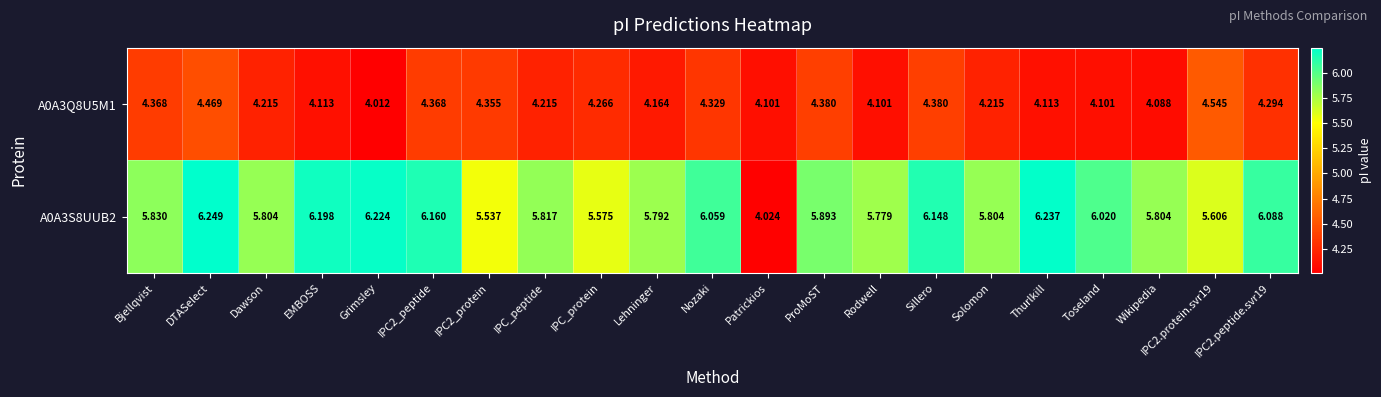

List the series in order of their peak value, lowest first.

A0A3Q8U5M1, A0A3S8UUB2